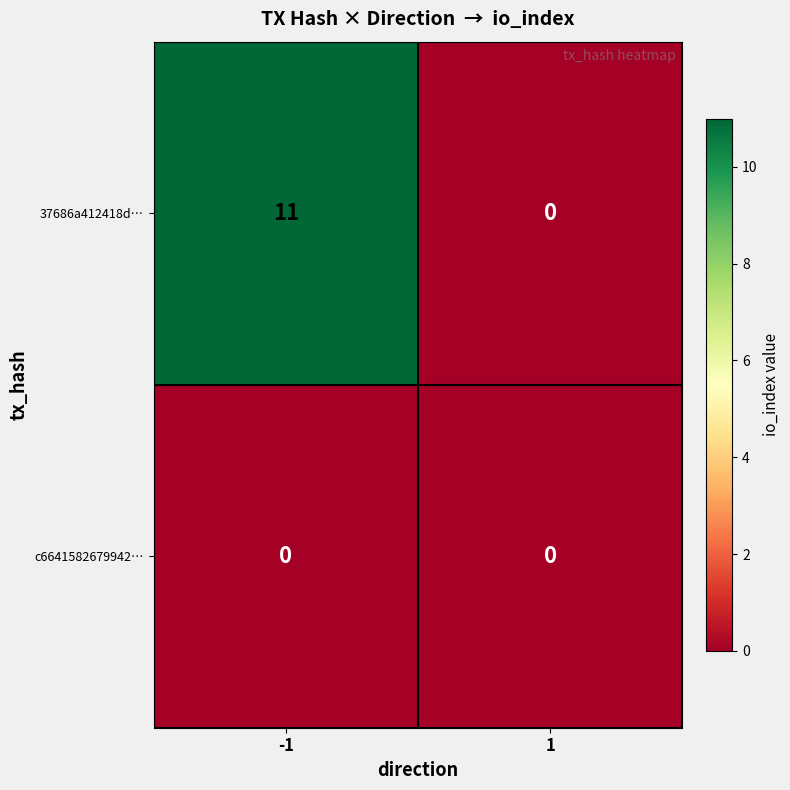

Reading left to right, list all the values displayed in this chart.

37686a412418d…: -1=11	1=0
c6641582679942…: -1=0	1=0